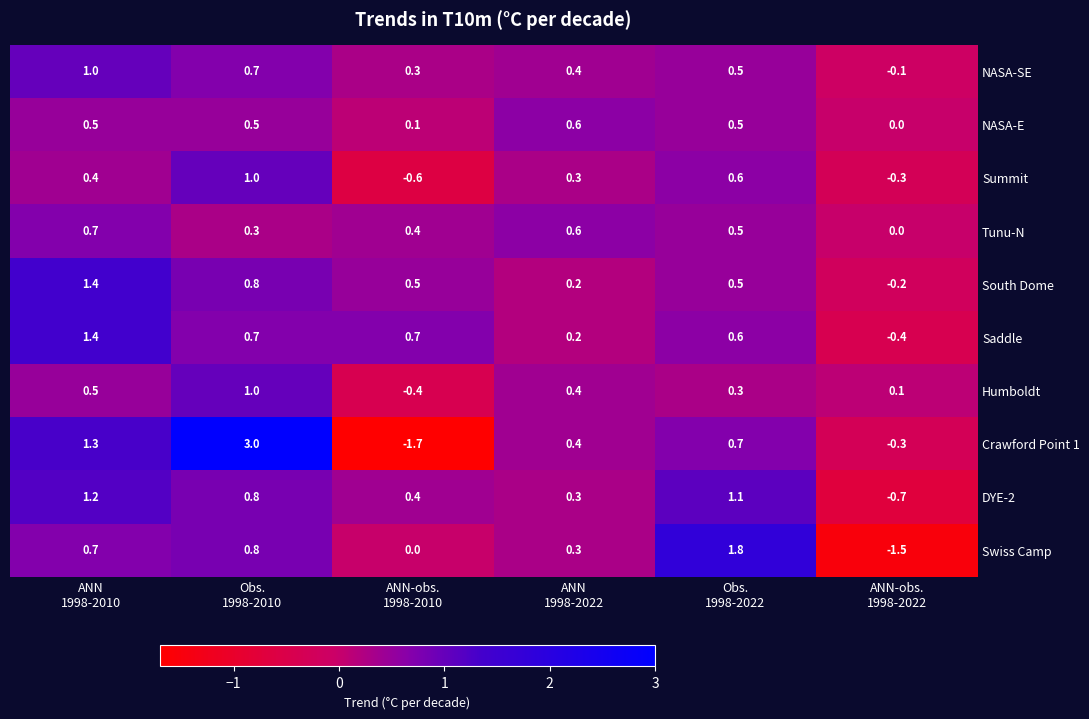

Which series has the largest range (max minus min)?

Crawford Point 1